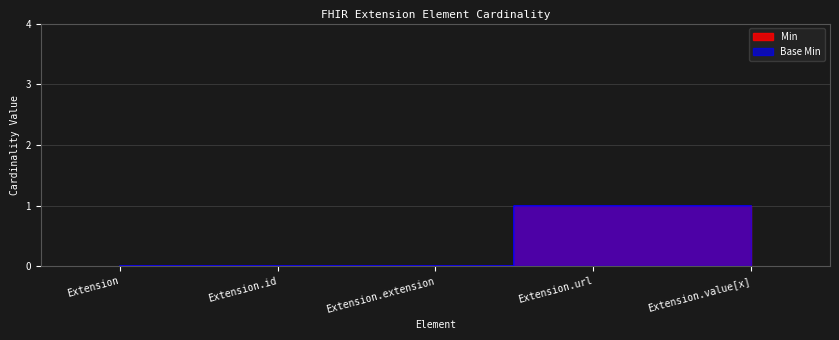

Where is Min nearest to the value 0?

Extension